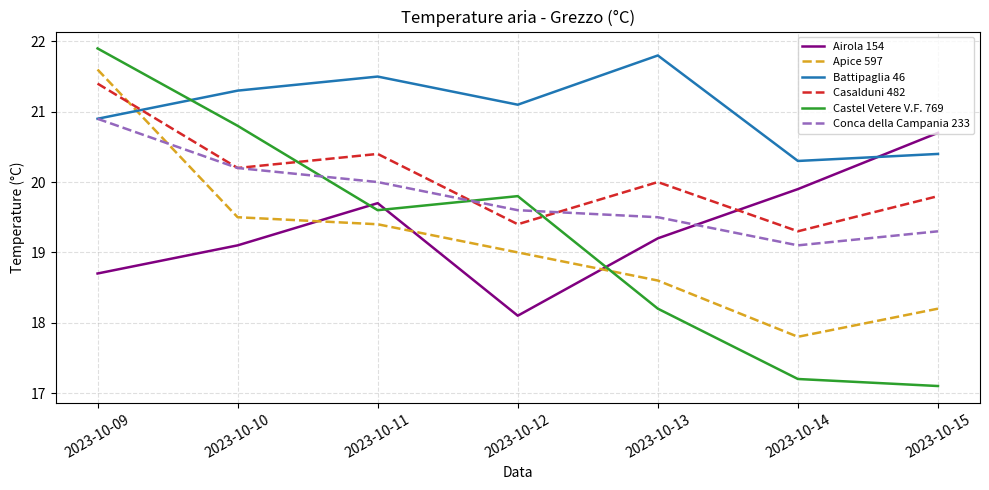

After their last crossing, which series has the higher values: Castel Vetere V.F. 769 or Battipaglia 46?

Battipaglia 46